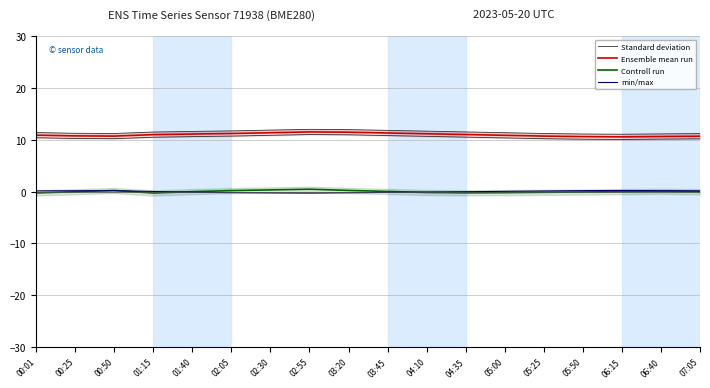

Is it true that Ensemble mean run equals 15.0 at 05:00?

False